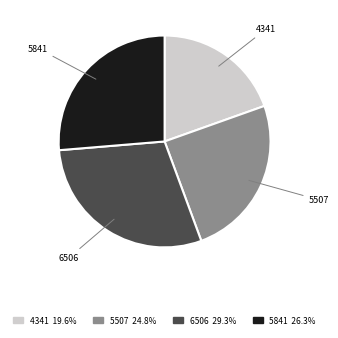

Is the sum of 5507 and 5841 greater than half?

Yes